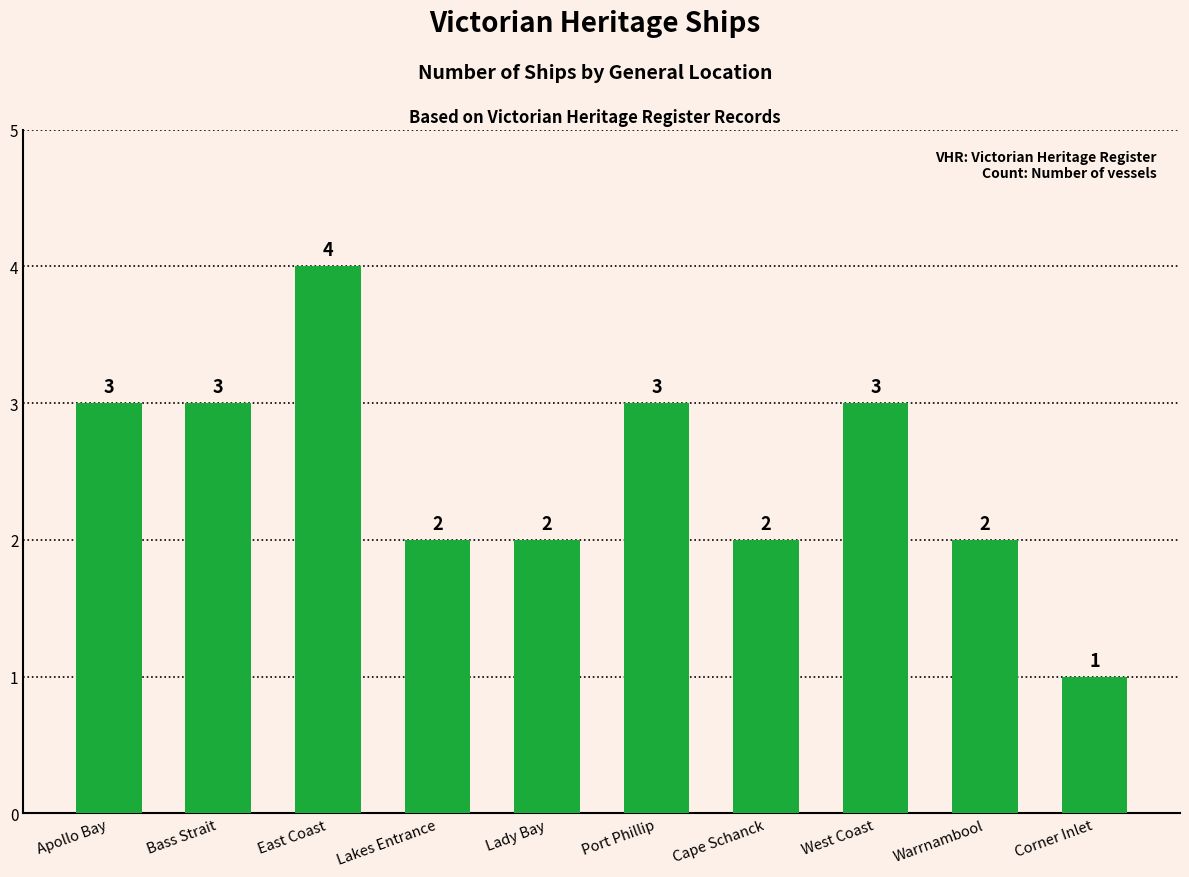

Are the bars horizontal?

No